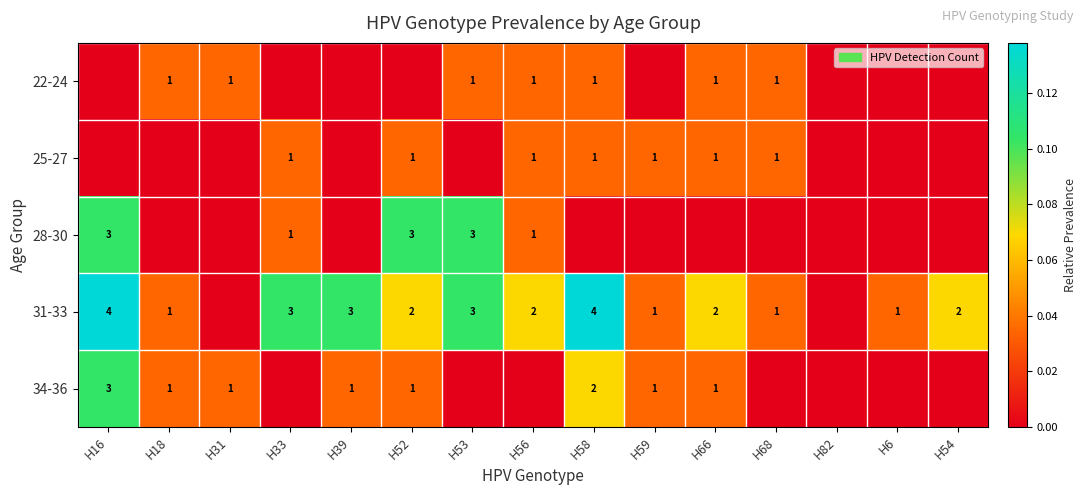

The 22-24 series shows 1 at H68. True or false?

True